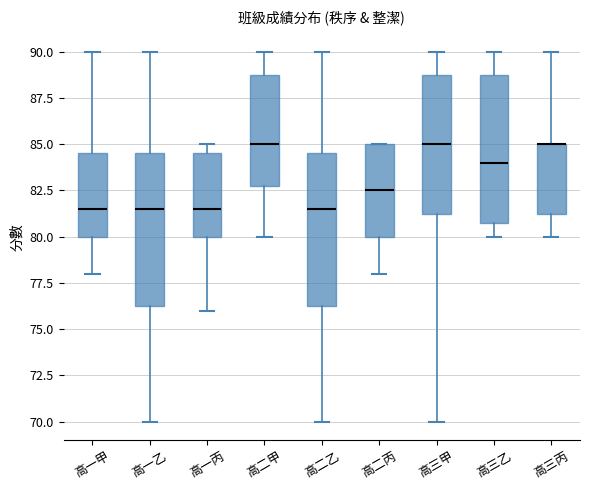

Reading left to right, transcribe this box plot: for each box, give where its median line is, the range the box spans, and where its two whiskers end, as read against the y-axis. The values are not printed on the chart, so give them approximately, as read against the axis.

高一甲: median 81.5, box 80.0 to 84.5, whiskers 78.0 to 90.0
高一乙: median 81.5, box 76.5 to 84.5, whiskers 70.0 to 90.0
高一丙: median 81.5, box 80.0 to 84.5, whiskers 76.0 to 85.0
高二甲: median 85.0, box 83.0 to 89.0, whiskers 80.0 to 90.0
高二乙: median 81.5, box 76.5 to 84.5, whiskers 70.0 to 90.0
高二丙: median 82.5, box 80.0 to 85.0, whiskers 78.0 to 85.0
高三甲: median 85.0, box 81.5 to 89.0, whiskers 70.0 to 90.0
高三乙: median 84.0, box 81.0 to 89.0, whiskers 80.0 to 90.0
高三丙: median 85.0 (drawn on the box's upper edge), box 81.5 to 85.0, whiskers 80.0 to 90.0